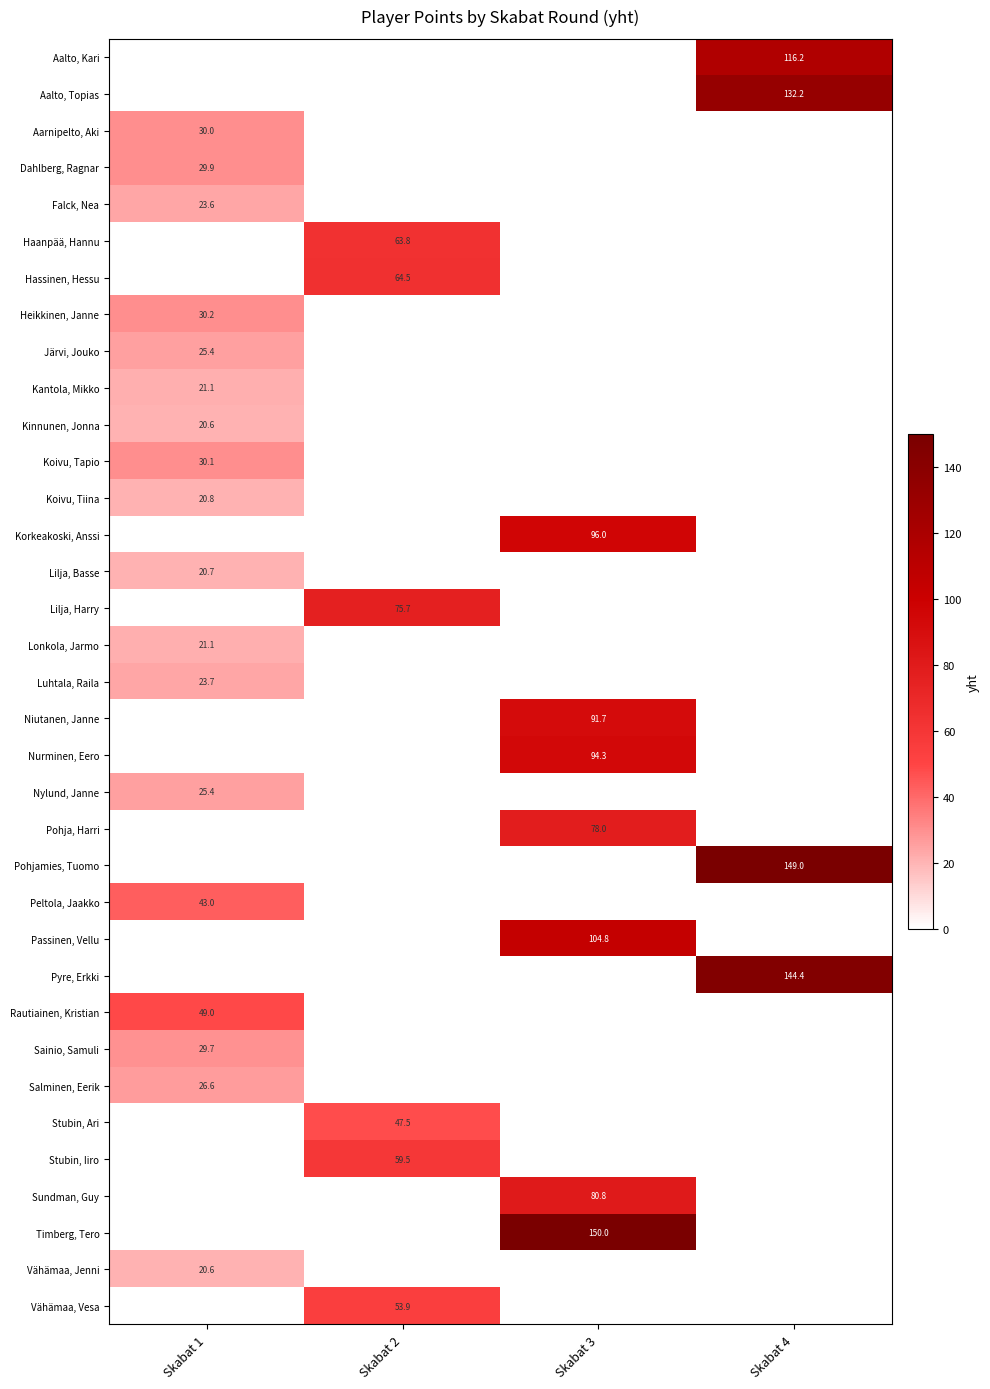

Is the value of Peltola, Jaakko at Skabat 1 greater than the value of Pohjamies, Tuomo at Skabat 4?

No